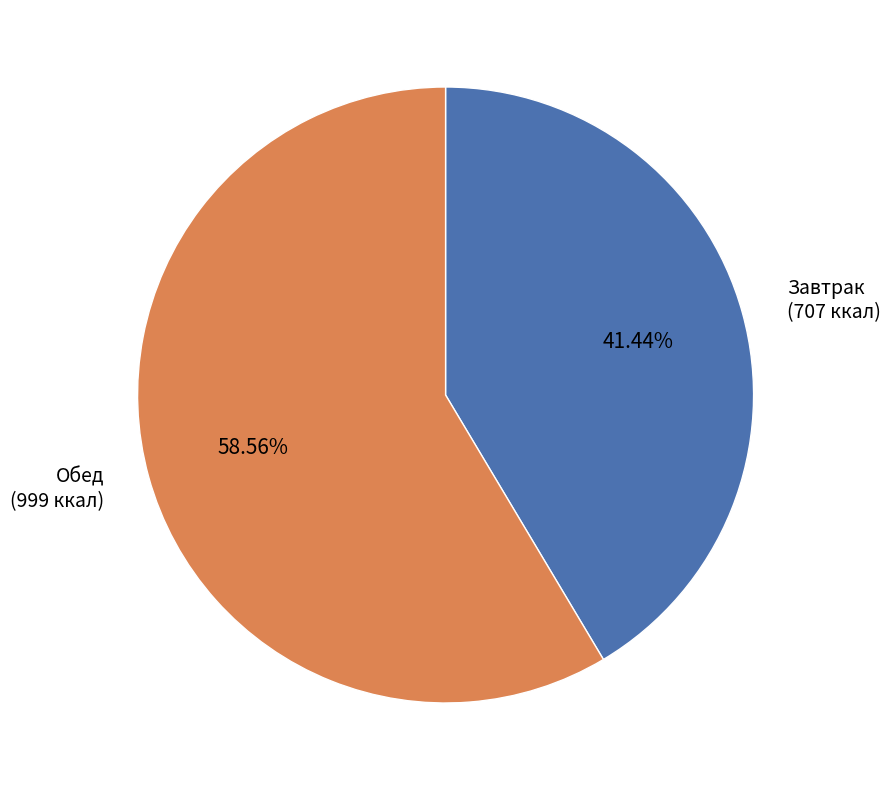

Is the sum of Обед and Завтрак greater than half?

Yes